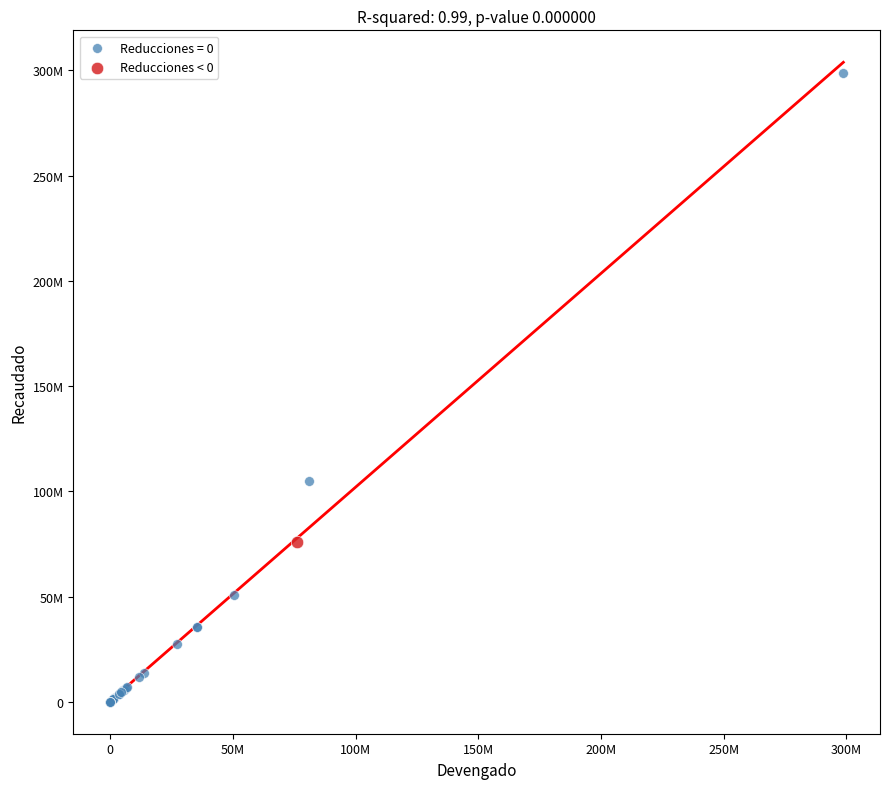

What are all the series names shown in the legend?

Reducciones = 0, Reducciones < 0